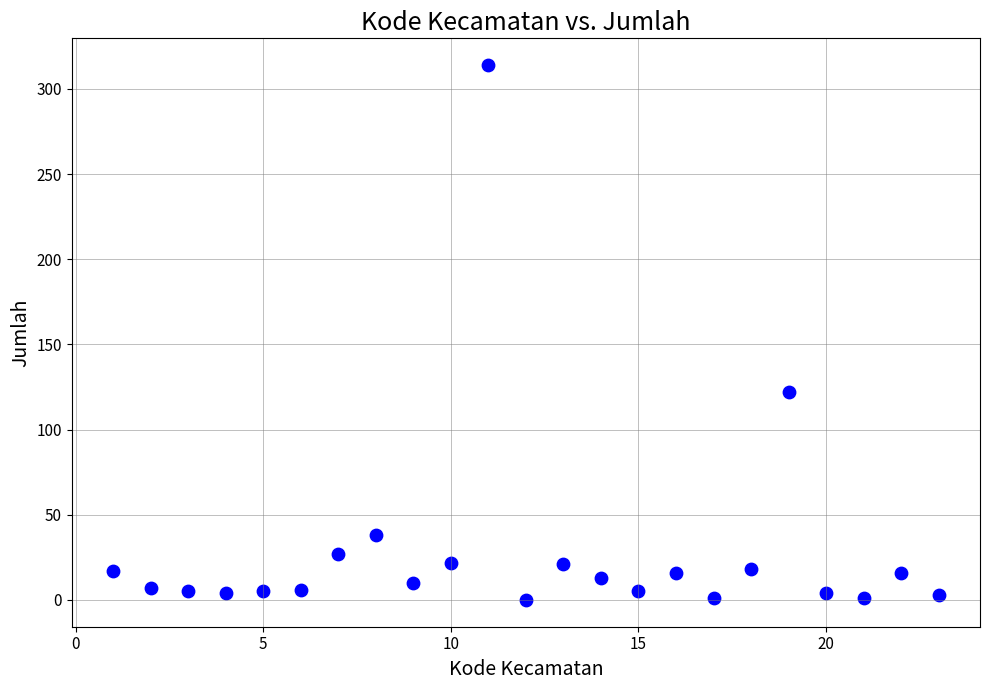

What Y value in the scatter plot is closest to 157?

122